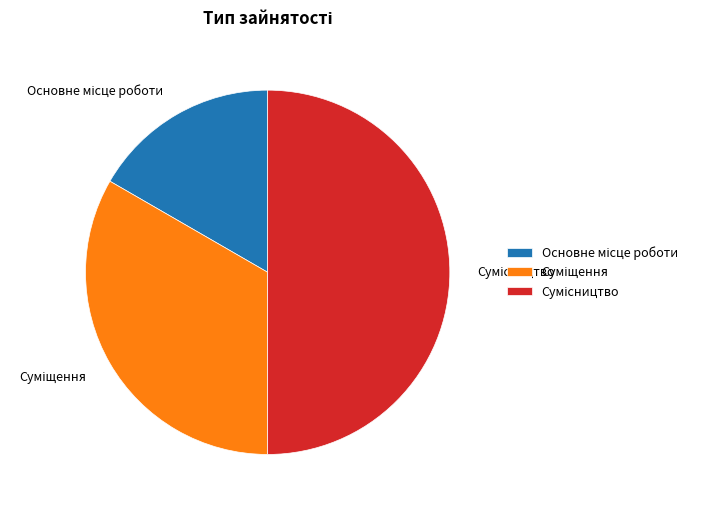

Approximately how many times larger is the value at Суміщення compared to Сумісництво?

0.7